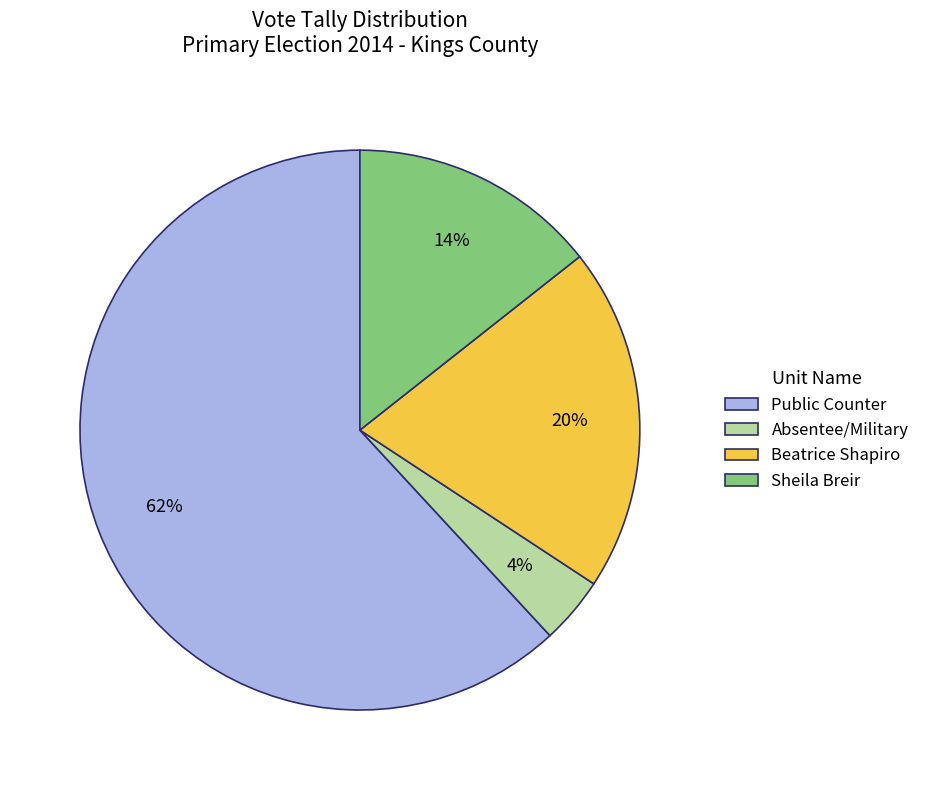

To the nearest percent, what percentage of the pie is Beatrice Shapiro?

20%